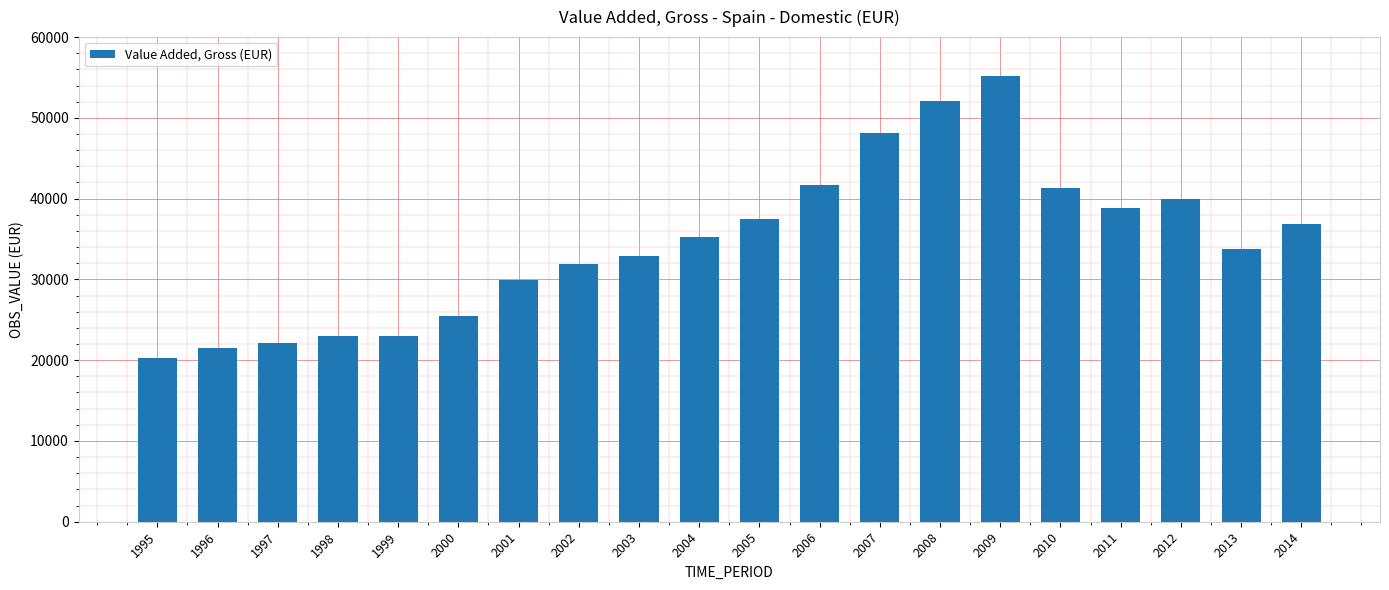

How many data points does each series have?

20